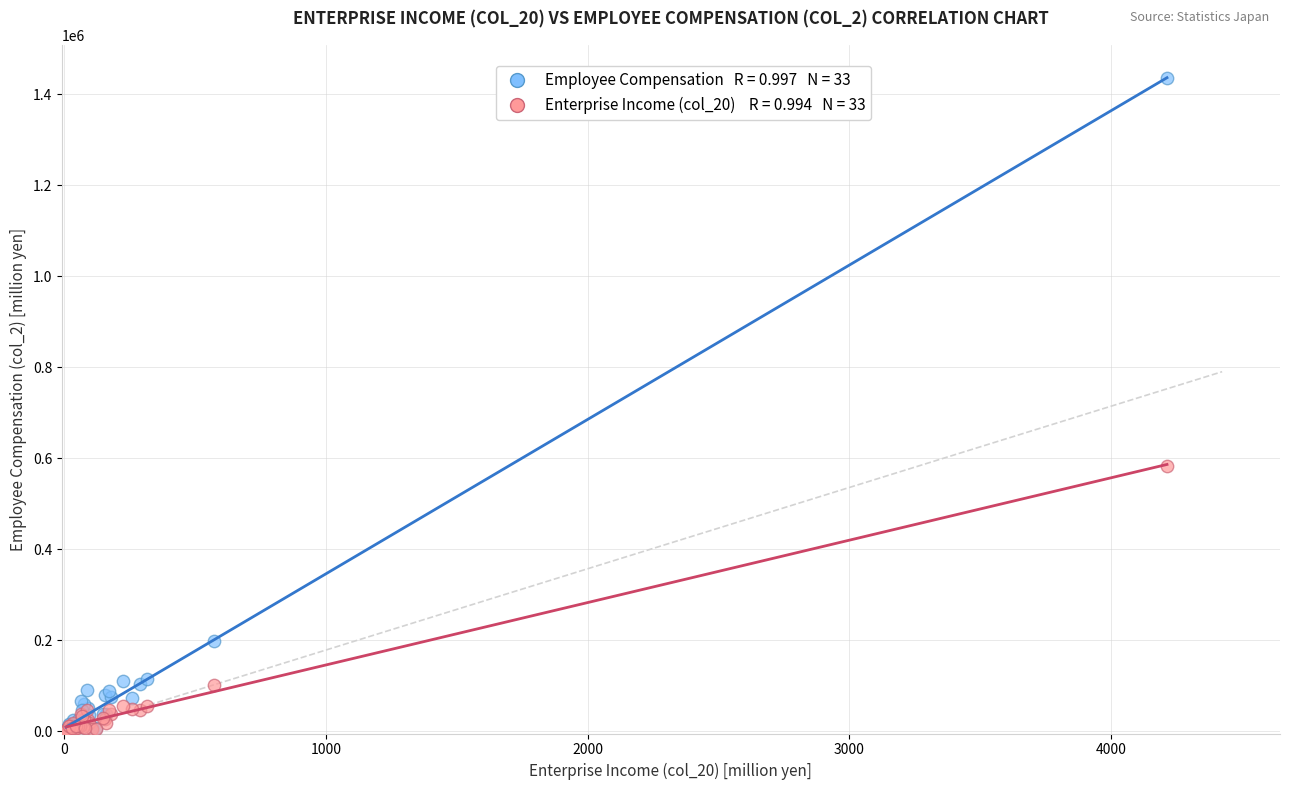

Across all series, what Y value is closest to 719279?

583693.4